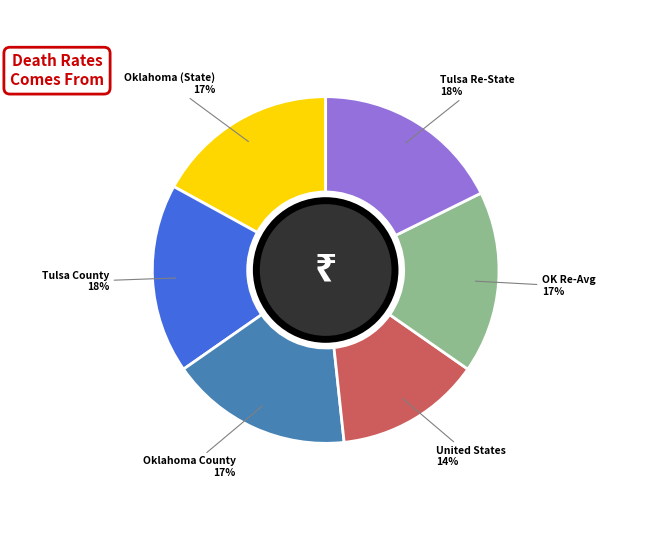

Which category has the smallest portion of the pie?

United States